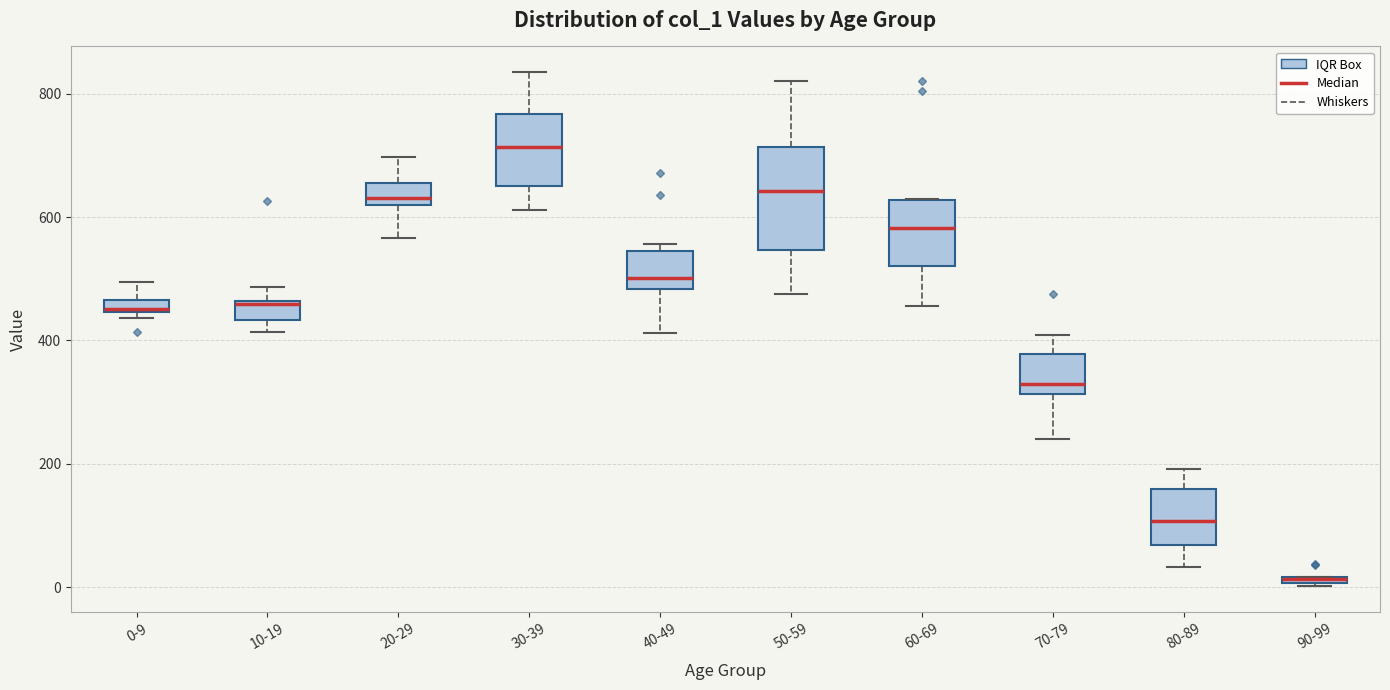

Where does the upper whisker of the box for 50-59 end on the y-axis? The values are not printed on the chart, so give them approximately, as read against the axis.

820